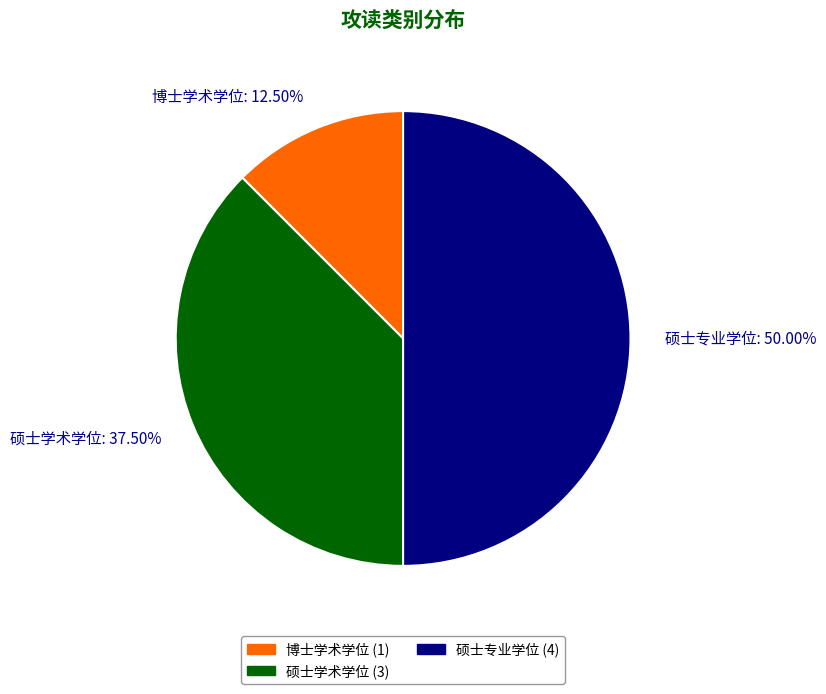

Is 博士学术学位: 12.50% the majority of the pie?

No